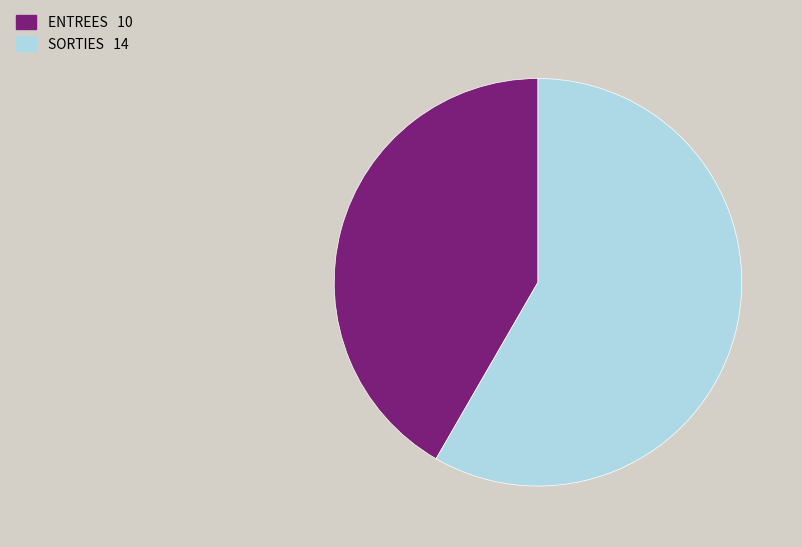

Do SORTIES and ENTREES together represent more than half of the pie?

Yes